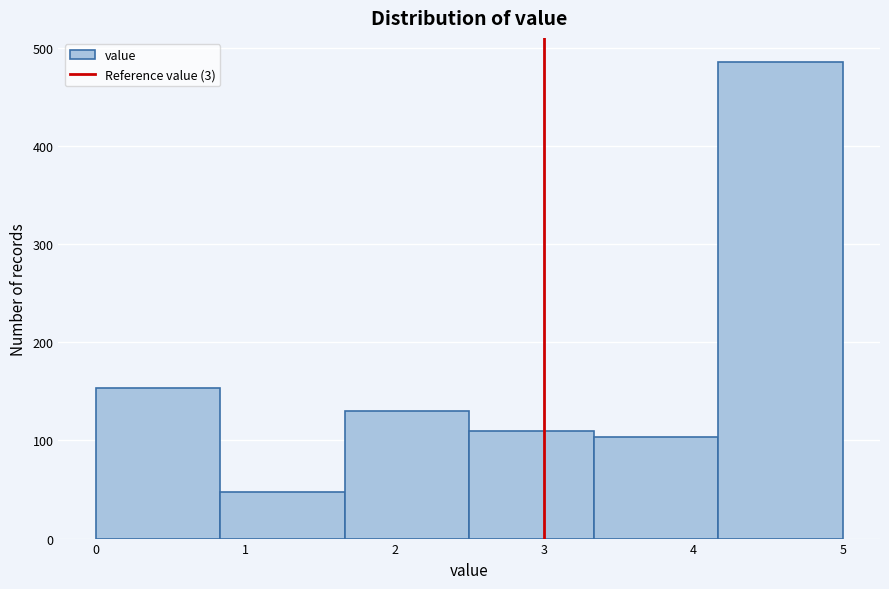

How tall is the bar that spans 4.2 to 5.0 on the x-axis? Neither the bar edges nor the heights are printed on the chart, so give them approximately, as read against the axes.

490